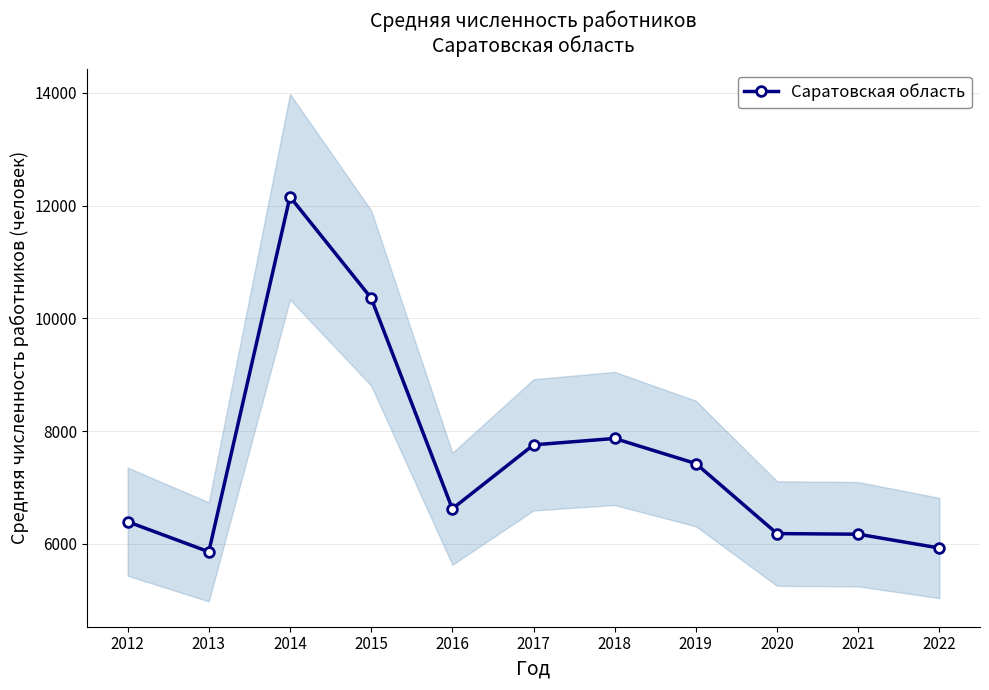

True or false: the data has more than 1 interior local peaks.

True